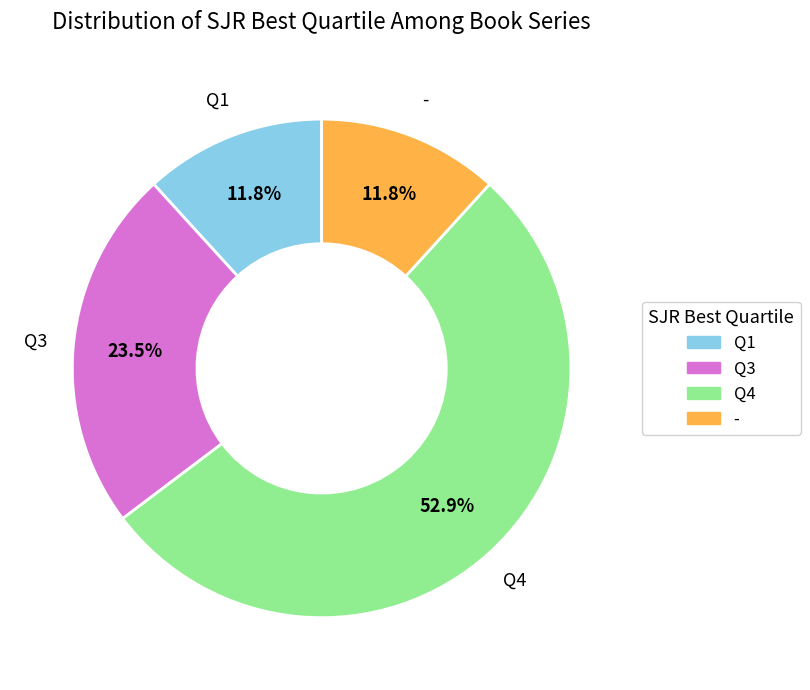

To the nearest percent, what is the combined percentage of Q3 and Q4?

76%